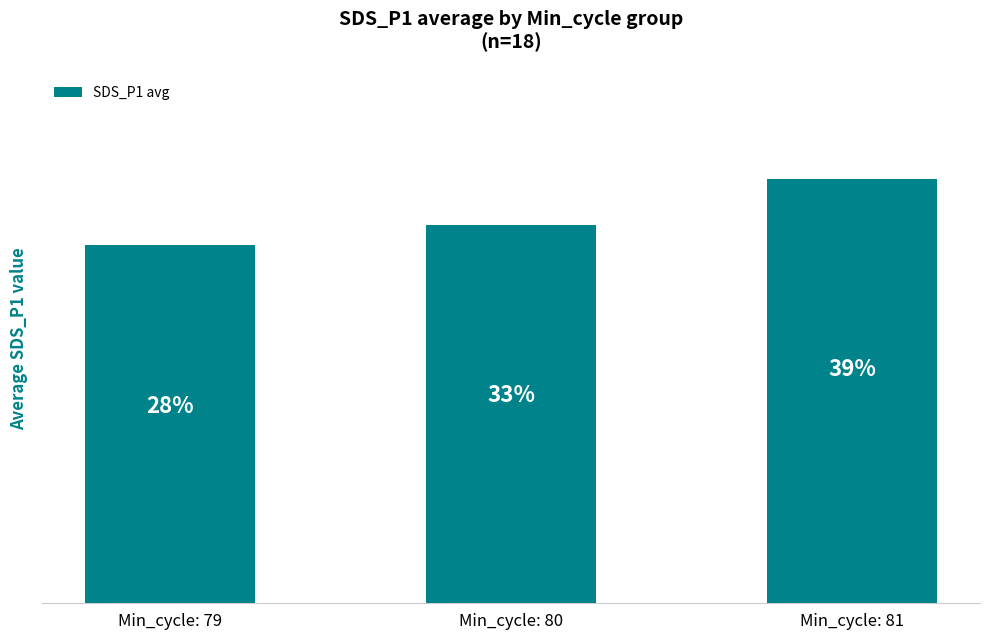

What is the change in value from Min_cycle: 80 to Min_cycle: 81?

+0.8